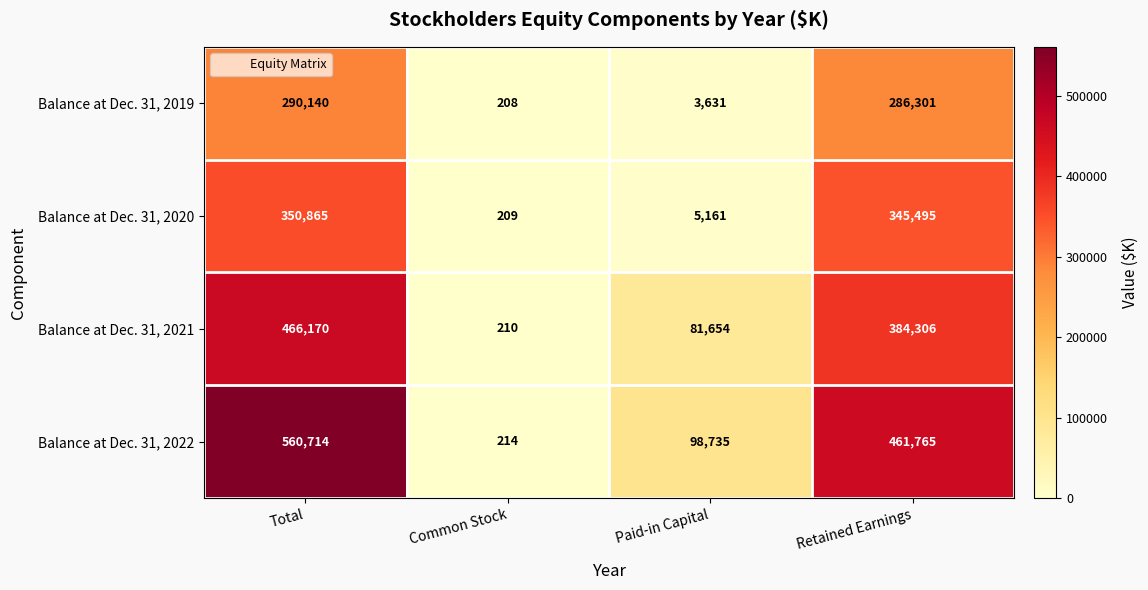

Reading left to right, list all the values displayed in this chart.

Balance at Dec. 31, 2019: 290140	208	3631	286301
Balance at Dec. 31, 2020: 350865	209	5161	345495
Balance at Dec. 31, 2021: 466170	210	81654	384306
Balance at Dec. 31, 2022: 560714	214	98735	461765